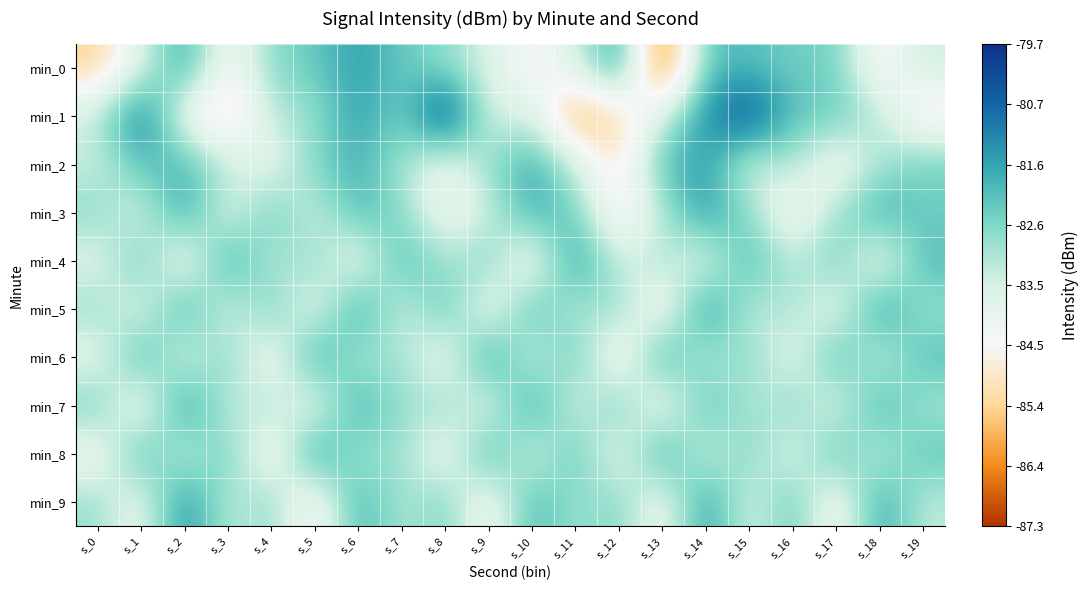

Reading left to right, extract all data points from this chart.

min_0: s_0=-85.5	s_1=-83.8	s_2=-81.5	s_3=-84.6	s_4=-82.7	s_5=-82.3	s_6=-81.5	s_7=-82.3	s_8=-82.8	s_9=-83.6	s_10=-84.5	s_11=-83.7	s_12=-81.3	s_13=-87.3	s_14=-82.1	s_15=-82.1	s_16=-82.5	s_17=-82.3	s_18=-84.8	s_19=-83.3
min_1: s_0=-83.3	s_1=-80.6	s_2=-84.4	s_3=-85.5	s_4=-83.1	s_5=-82.9	s_6=-81.5	s_7=-82.6	s_8=-79.7	s_9=-83.7	s_10=-83.5	s_11=-86.3	s_12=-85.3	s_13=-83.6	s_14=-81.3	s_15=-80.0	s_16=-82.2	s_17=-82.3	s_18=-83.1	s_19=-85.0
min_2: s_0=-83.5	s_1=-82.1	s_2=-81.9	s_3=-83.2	s_4=-84.1	s_5=-82.5	s_6=-81.8	s_7=-83.0	s_8=-84.2	s_9=-82.8	s_10=-81.6	s_11=-83.4	s_12=-85.2	s_13=-82.0	s_14=-81.5	s_15=-83.7	s_16=-82.9	s_17=-84.5	s_18=-83.1	s_19=-82.3
min_3: s_0=-82.6	s_1=-83.8	s_2=-81.4	s_3=-84.0	s_4=-82.2	s_5=-83.6	s_6=-81.9	s_7=-82.7	s_8=-84.3	s_9=-83.5	s_10=-81.7	s_11=-82.4	s_12=-85.0	s_13=-83.2	s_14=-81.3	s_15=-82.8	s_16=-84.6	s_17=-83.0	s_18=-81.6	s_19=-82.5
min_4: s_0=-83.9	s_1=-82.1	s_2=-84.7	s_3=-81.5	s_4=-83.3	s_5=-82.6	s_6=-84.4	s_7=-81.8	s_8=-83.1	s_9=-82.4	s_10=-84.8	s_11=-81.2	s_12=-83.6	s_13=-82.9	s_14=-84.1	s_15=-81.7	s_16=-83.4	s_17=-82.2	s_18=-84.5	s_19=-81.9
min_5: s_0=-82.7	s_1=-84.0	s_2=-81.6	s_3=-83.8	s_4=-82.3	s_5=-84.2	s_6=-81.4	s_7=-83.7	s_8=-82.0	s_9=-84.5	s_10=-81.9	s_11=-83.3	s_12=-82.6	s_13=-84.8	s_14=-81.1	s_15=-83.5	s_16=-82.8	s_17=-84.3	s_18=-81.3	s_19=-83.0
min_6: s_0=-84.1	s_1=-81.7	s_2=-83.9	s_3=-82.4	s_4=-84.6	s_5=-81.5	s_6=-83.2	s_7=-82.8	s_8=-84.4	s_9=-81.3	s_10=-83.7	s_11=-82.1	s_12=-84.9	s_13=-81.6	s_14=-83.4	s_15=-82.5	s_16=-84.2	s_17=-81.8	s_18=-83.6	s_19=-82.0
min_7: s_0=-82.3	s_1=-84.7	s_2=-81.2	s_3=-83.5	s_4=-82.9	s_5=-84.3	s_6=-81.6	s_7=-83.0	s_8=-82.7	s_9=-84.1	s_10=-81.4	s_11=-83.8	s_12=-82.2	s_13=-84.6	s_14=-81.9	s_15=-83.3	s_16=-82.5	s_17=-84.0	s_18=-81.7	s_19=-83.1
min_8: s_0=-84.4	s_1=-81.8	s_2=-83.6	s_3=-82.2	s_4=-84.8	s_5=-81.3	s_6=-83.1	s_7=-82.7	s_8=-84.5	s_9=-81.6	s_10=-83.9	s_11=-82.0	s_12=-84.3	s_13=-81.5	s_14=-83.7	s_15=-82.4	s_16=-84.0	s_17=-81.9	s_18=-83.5	s_19=-82.1
min_9: s_0=-82.8	s_1=-84.2	s_2=-81.1	s_3=-83.4	s_4=-82.6	s_5=-84.9	s_6=-81.7	s_7=-83.2	s_8=-82.4	s_9=-84.6	s_10=-81.8	s_11=-83.0	s_12=-82.5	s_13=-84.4	s_14=-81.3	s_15=-83.8	s_16=-82.1	s_17=-84.7	s_18=-81.5	s_19=-83.3